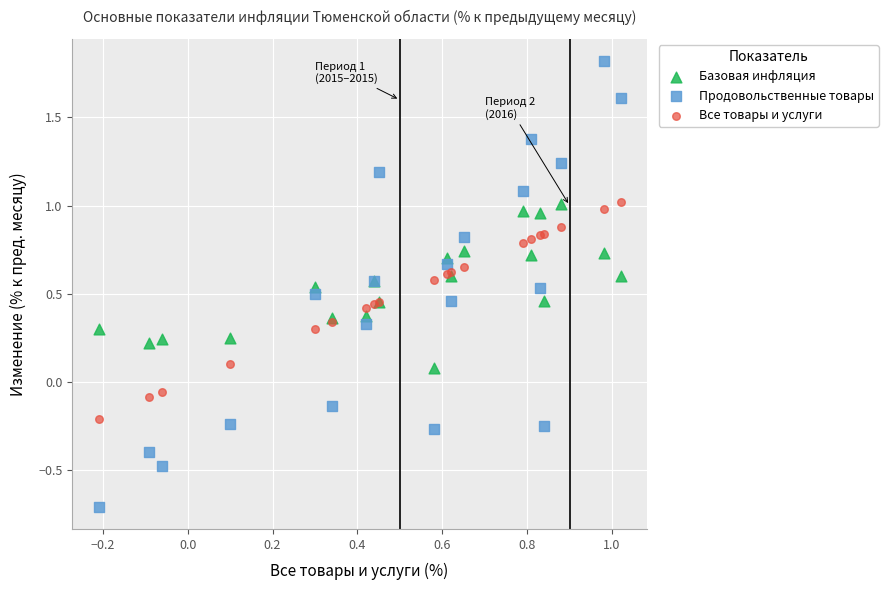

Which series reaches the minimum Y coordinate?

Продовольственные товары